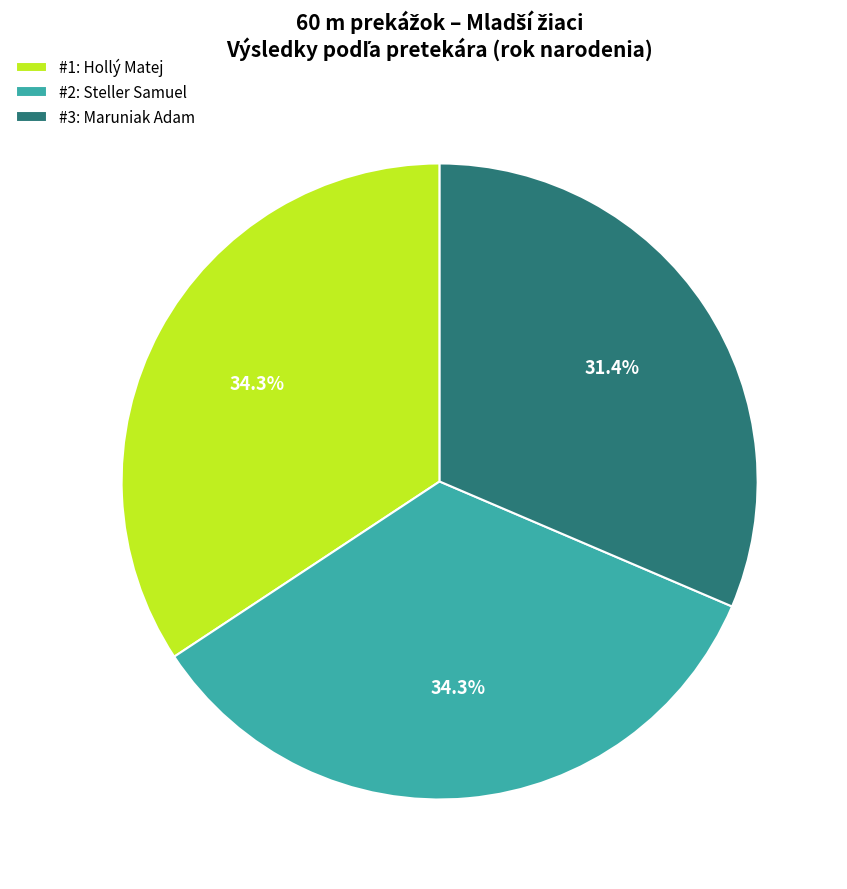

Does #3: Maruniak Adam account for over 50% of the chart?

No